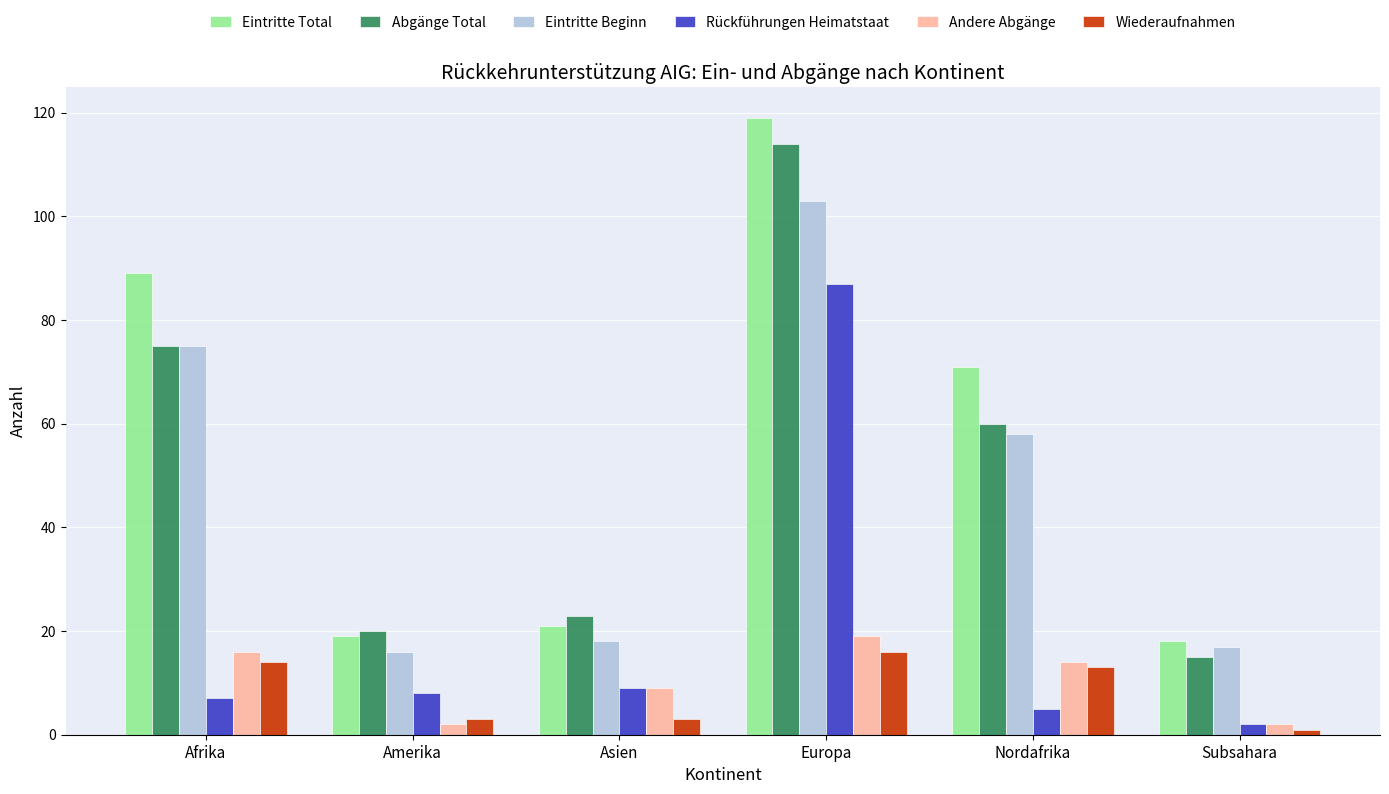

How many series are shown in this chart?

6